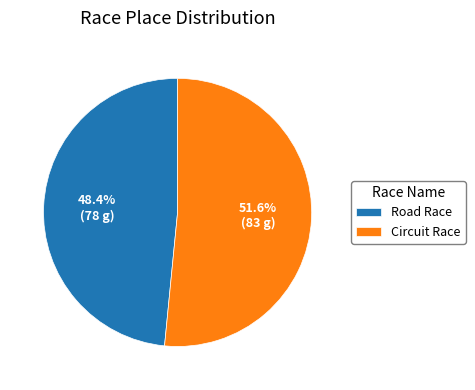

How much of the chart is everything except Circuit Race?

48.4%